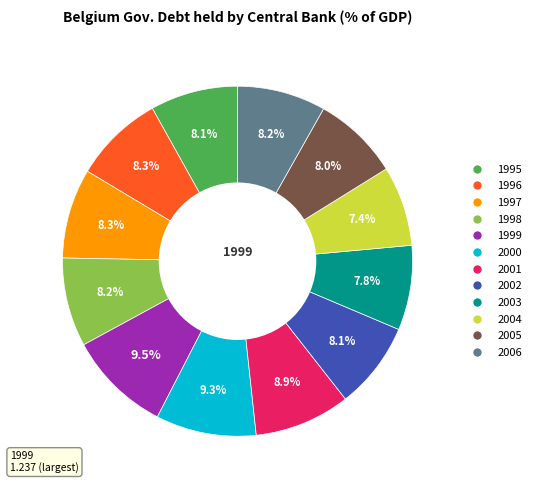

Does 1996 represent more than half of the total?

No